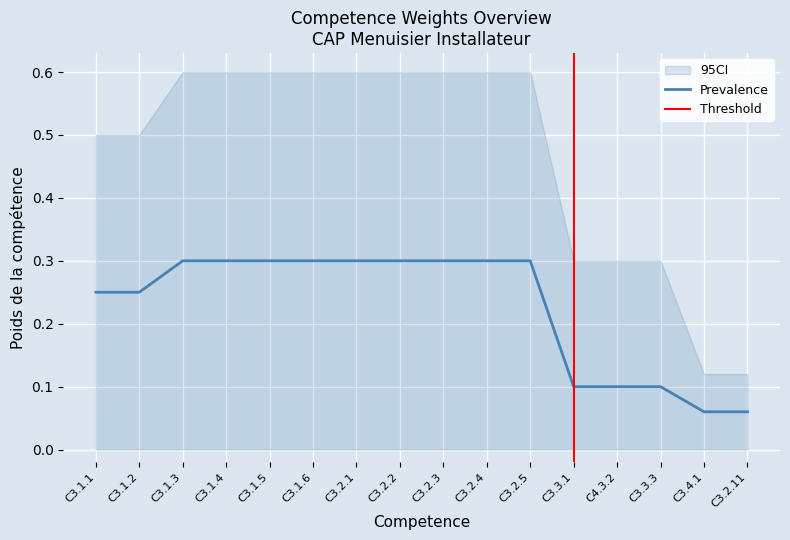

What is the difference between the maximum and minimum values in the CI_upper series?

0.5